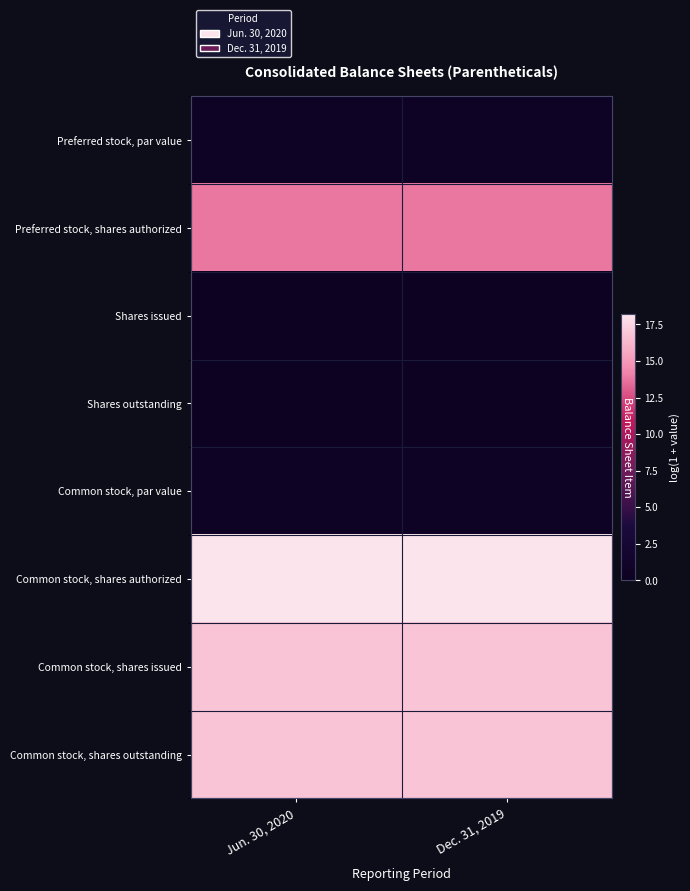

At which category is the sum across all series the highest?

Dec. 31, 2019